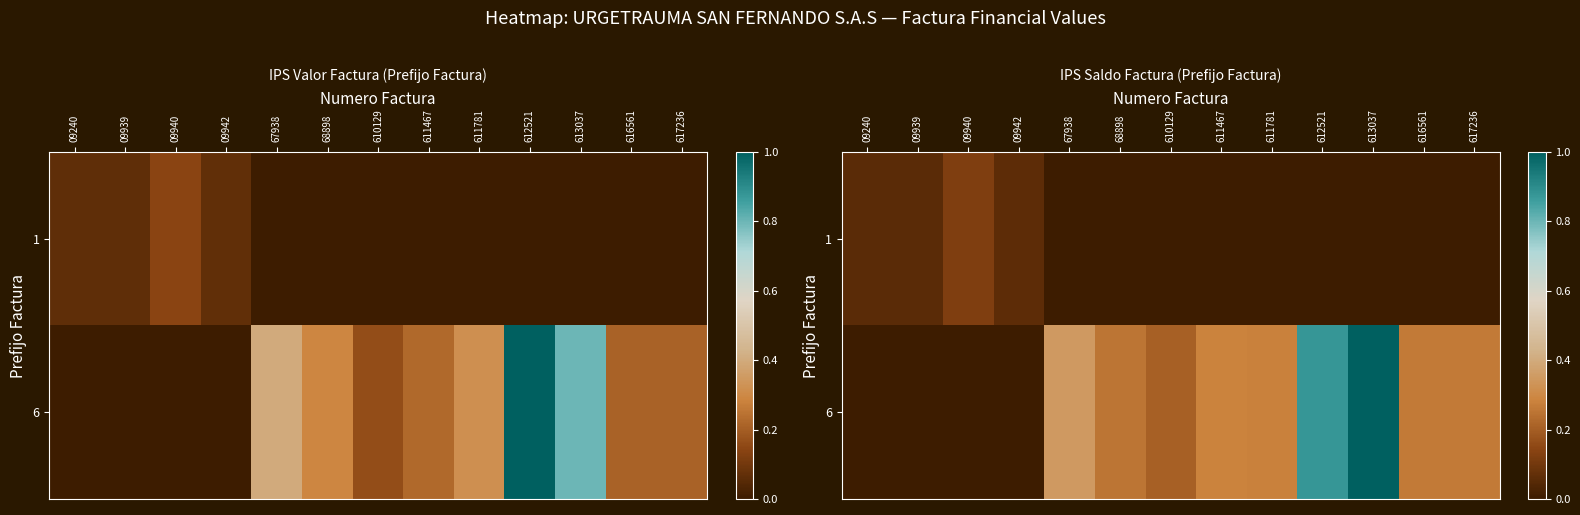

Between 67938 and 09940, which is larger?

09940